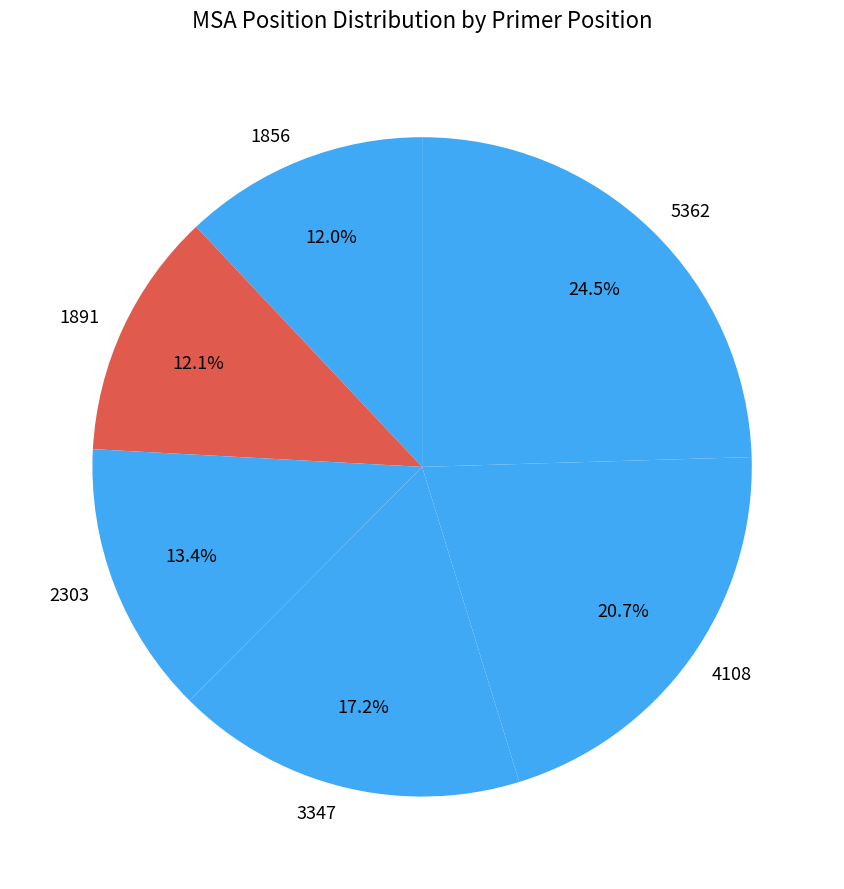

To the nearest percent, what is the difference between the 4108 and 5362 slice percentages?

4%